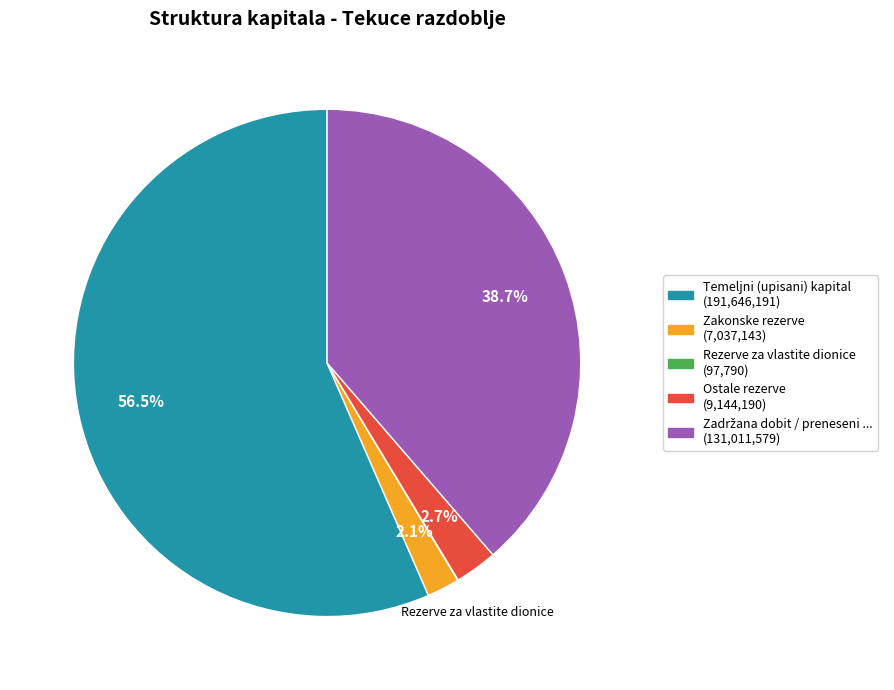

Is there a majority slice in this chart?

Yes